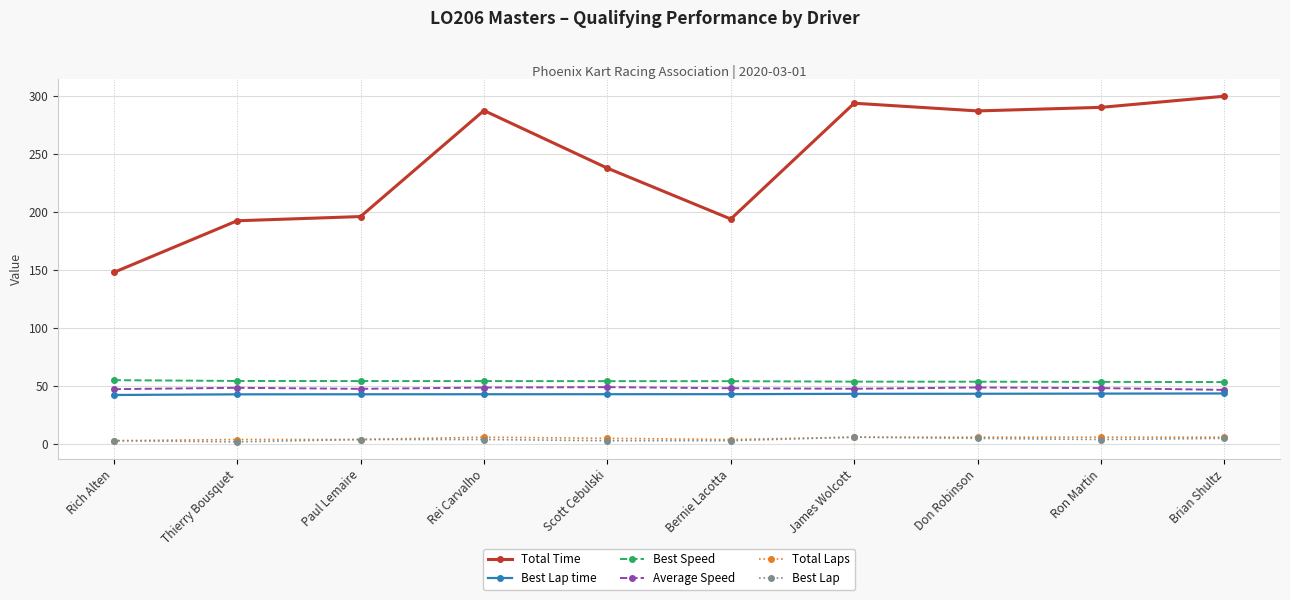

Does the chart have visible grid lines?

Yes